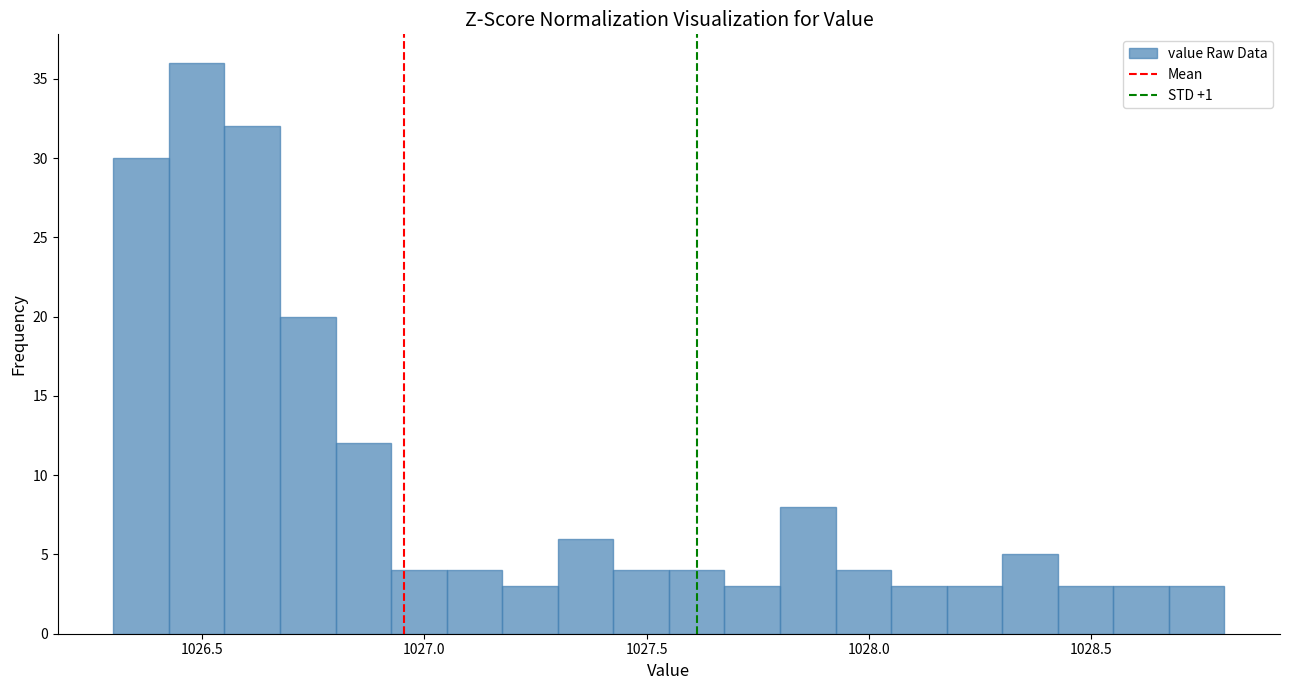

Around what value on the x-axis is the tallest bar? Give the approximate position of its centre, as read against the axis.

1026.50